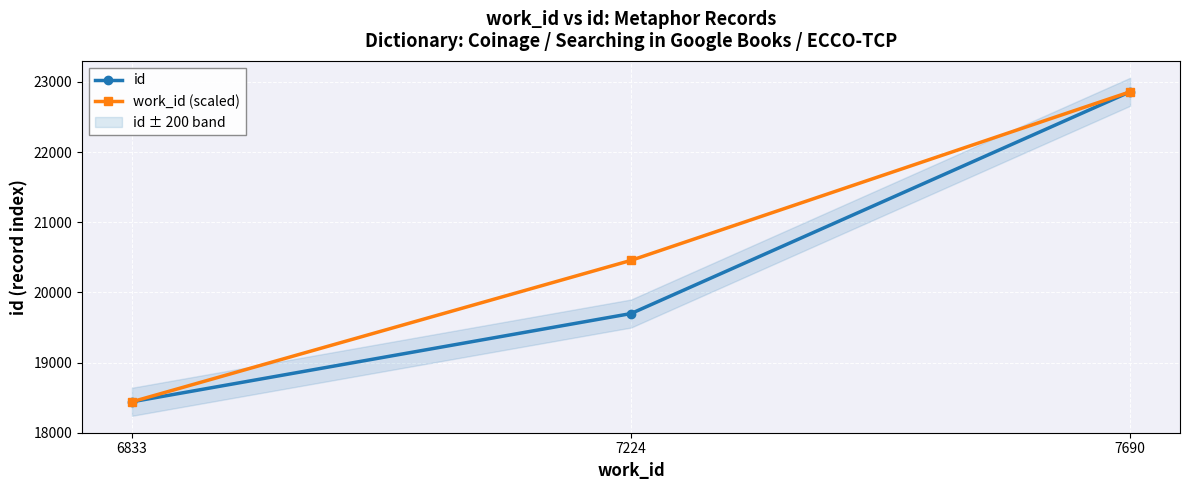

Does the chart display data point markers on the line(s)?

Yes